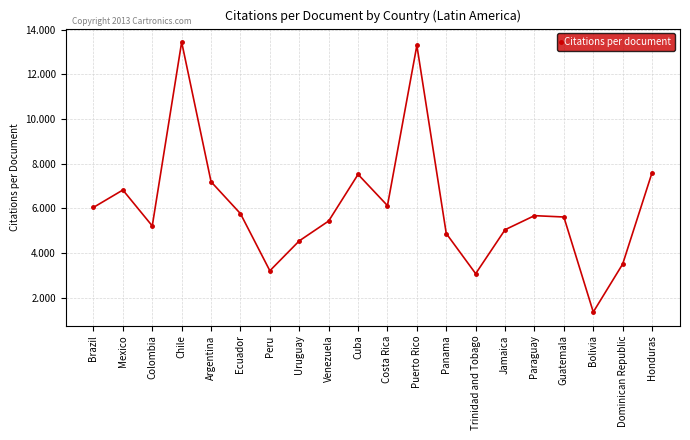

The chart shows a value of 10.8 at Brazil. True or false?

False